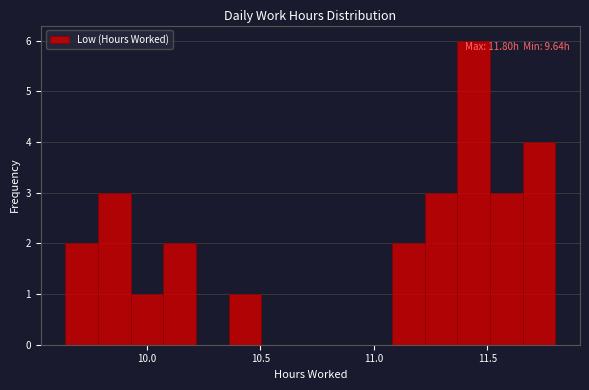

Read against the x-axis, roughly where is the centre of the tallest bar?

11.45